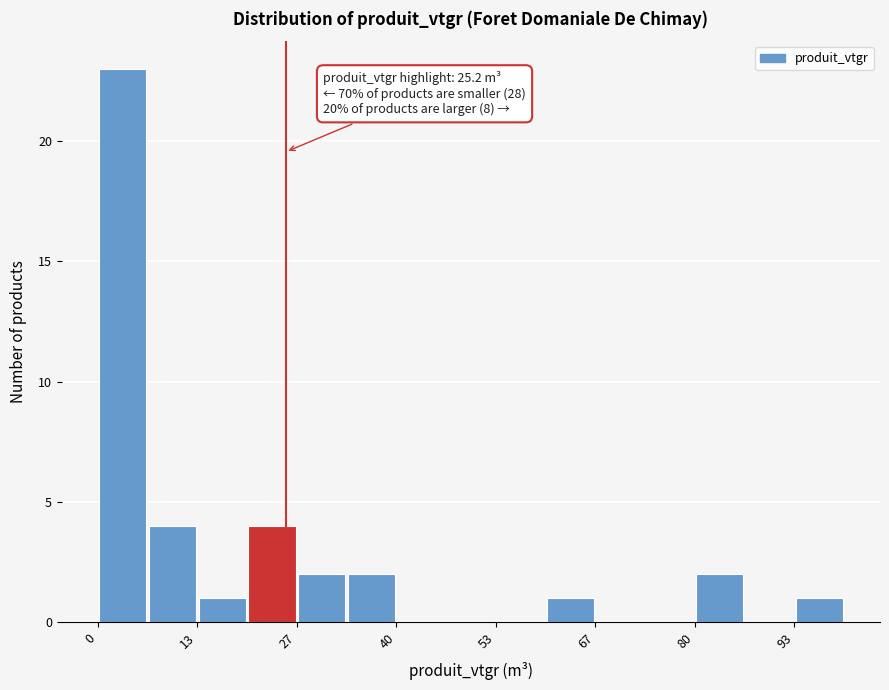

Around what value on the x-axis is the tallest bar? Give the approximate position of its centre, as read against the axis.

4